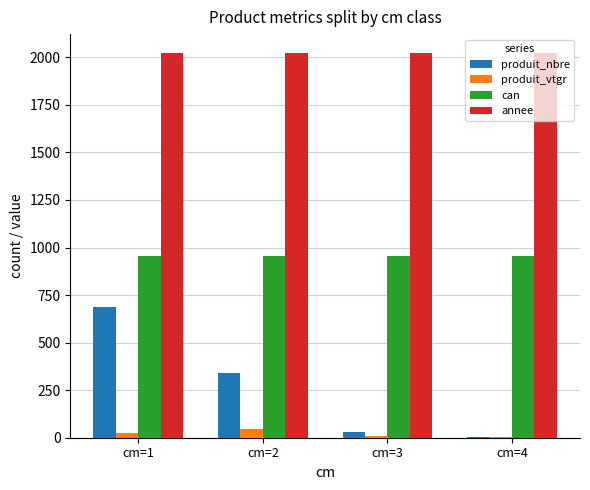

Are the bars grouped side by side (vs. stacked)?

Yes